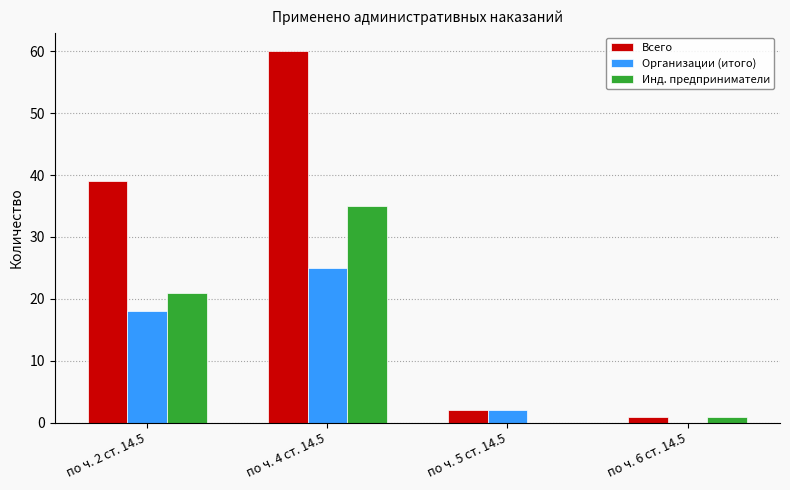

How many categories are shown in the chart?

4